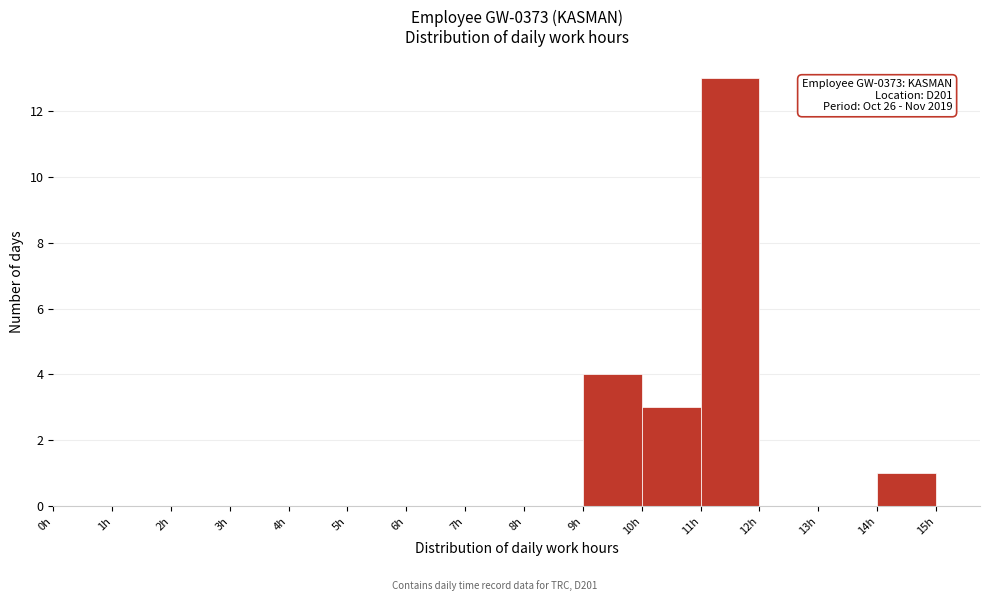

Over which range of the x-axis is the bar tallest?

11 to 12